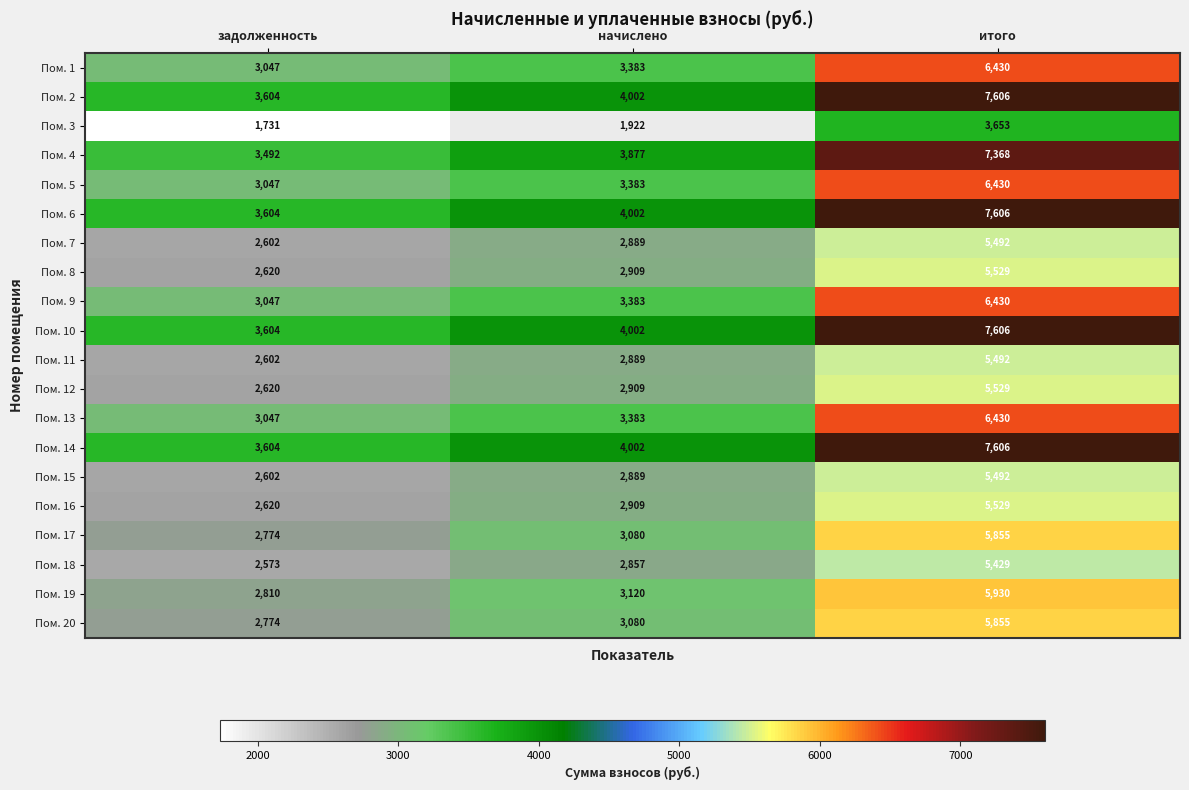

Which label corresponds to the largest value in the chart?

итого